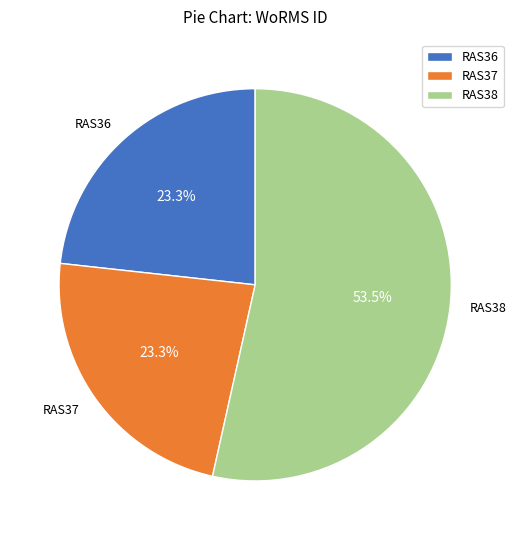

Is it true that RAS37 is 23% of the pie?

True